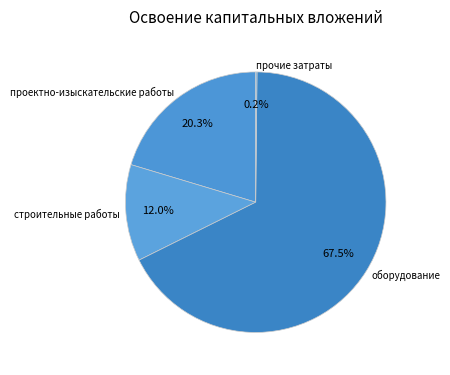

Does any single category account for the majority?

Yes